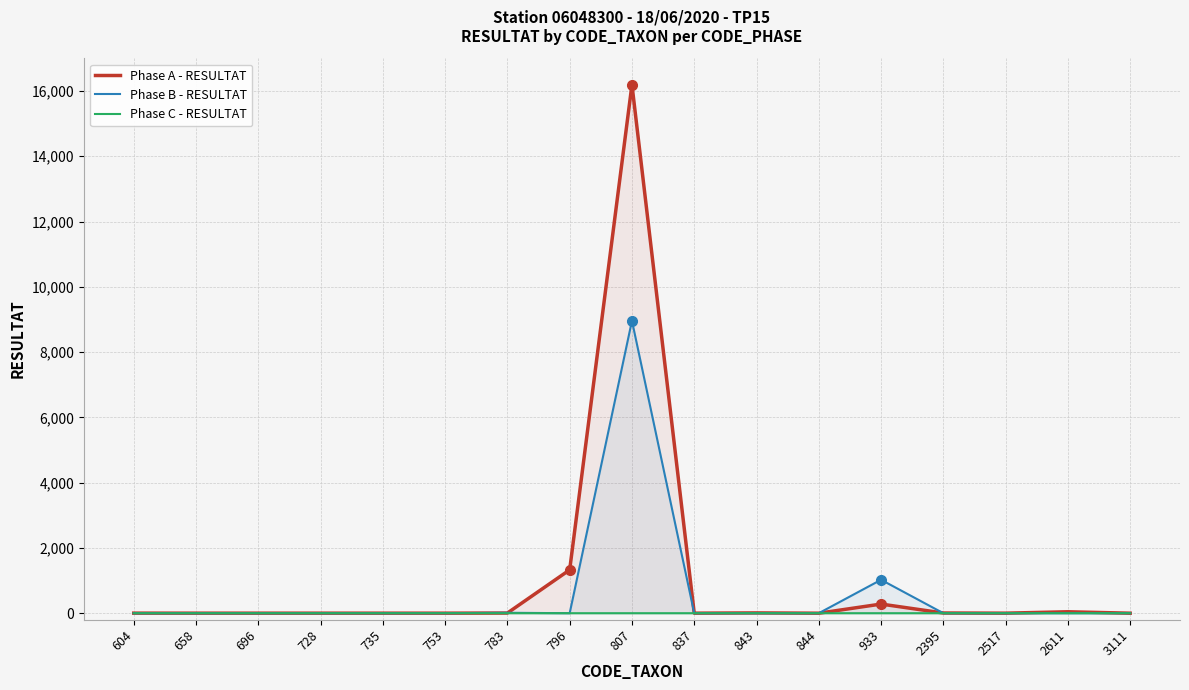

How many lines are shown in the chart?

3